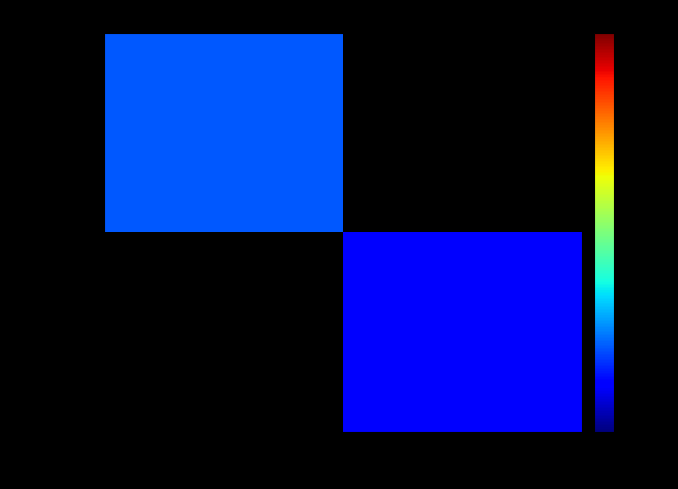

List the series in order of their overall mean, highest first.

63b421c2…, 69b183ce…